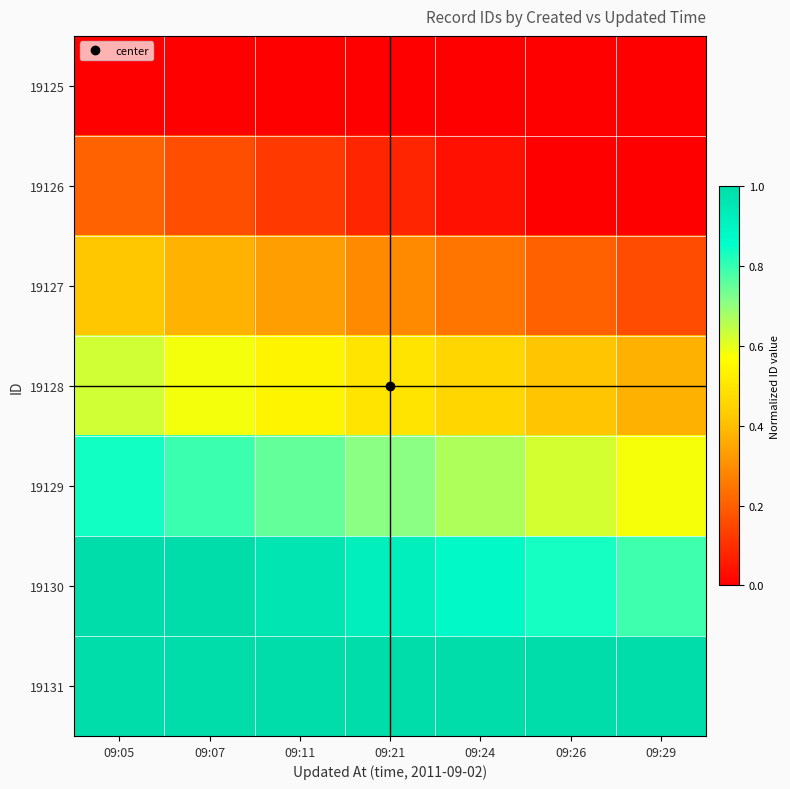

At how many categories does at least one series exceed 0?

7